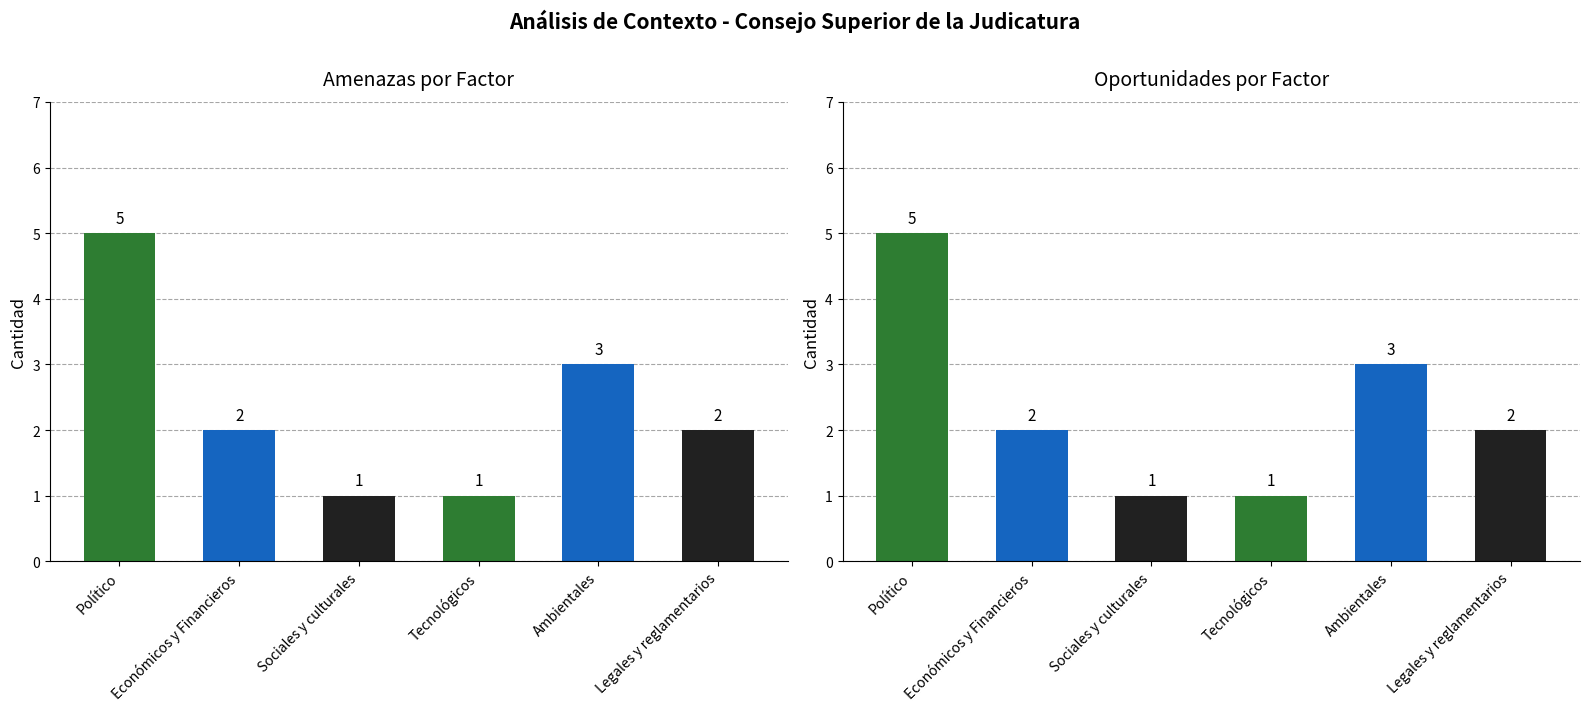

Does the chart contain any negative values?

No